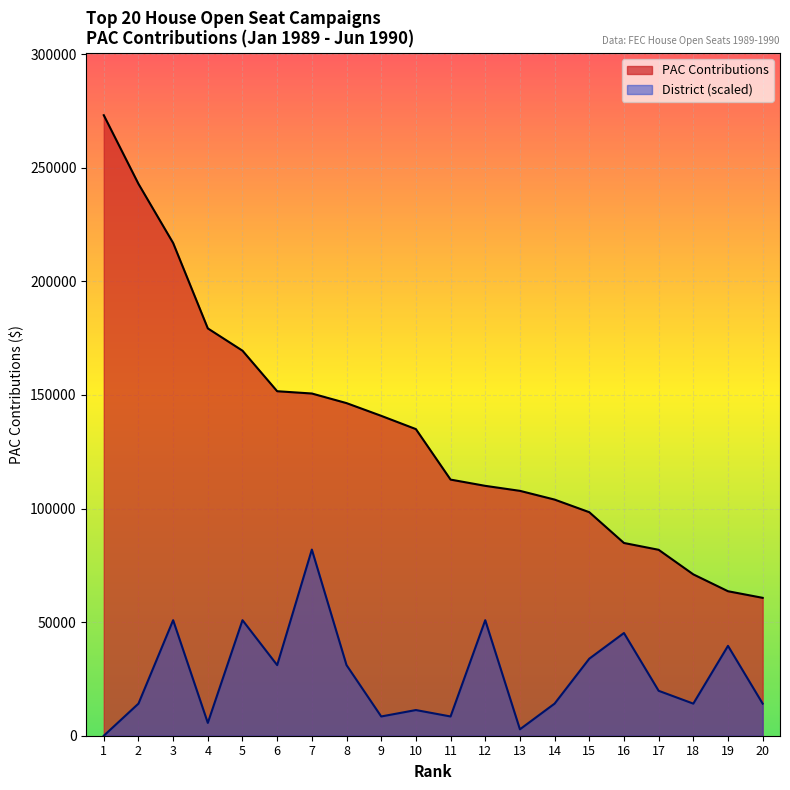

True or false: PAC Contributions and District cross at least once.

False